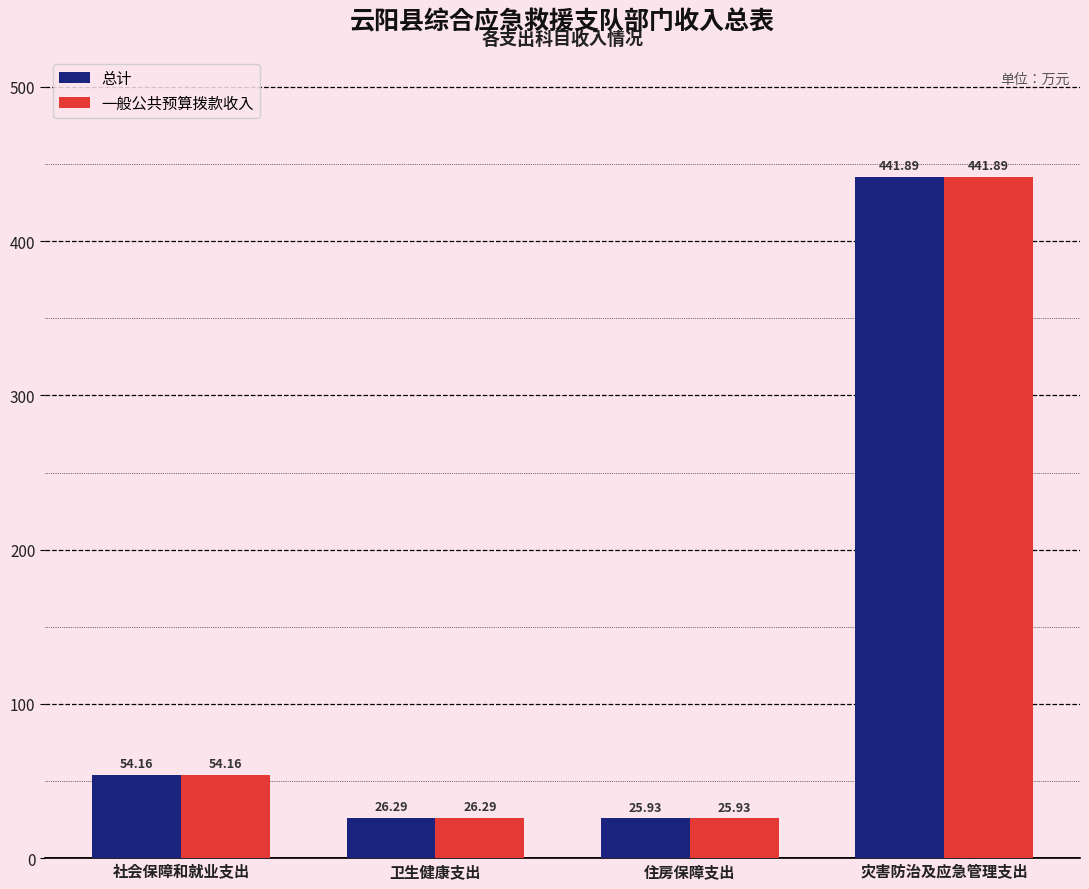

List the labels in order of 一般公共预算拨款收入 value, largest first.

灾害防治及应急管理支出, 社会保障和就业支出, 卫生健康支出, 住房保障支出